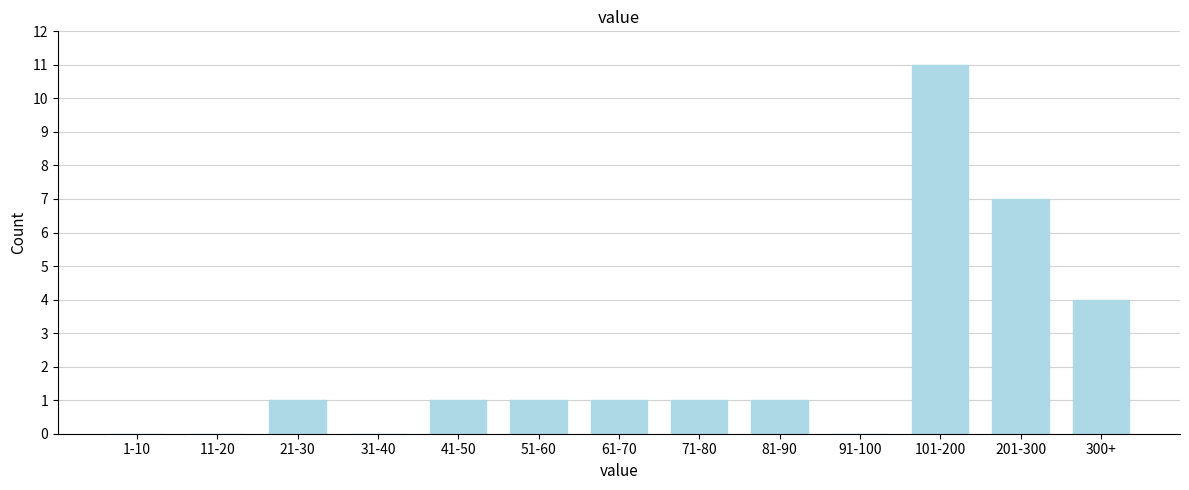

Reading left to right, what are all the values shown in this chart?

1-10=0	11-20=0	21-30=1	31-40=0	41-50=1	51-60=1	61-70=1	71-80=1	81-90=1	91-100=0	101-200=11	201-300=7	300+=4